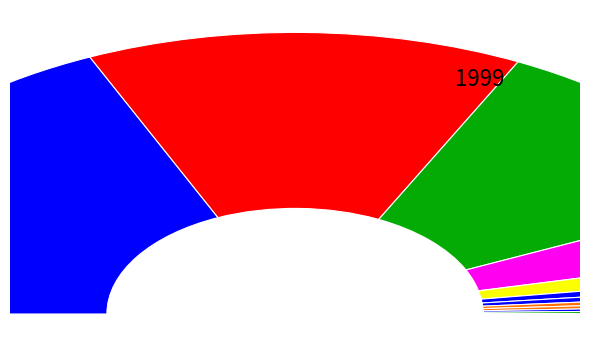

What is the change in value from RIPE NCC to LACNIC?

-542481850